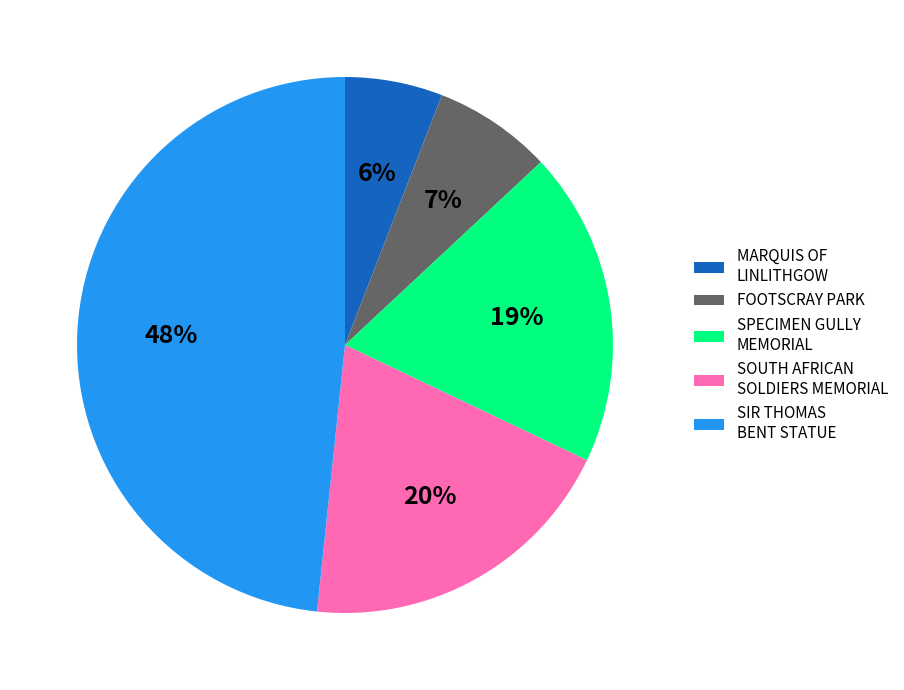

To the nearest percent, what is the average slice percentage?

20%